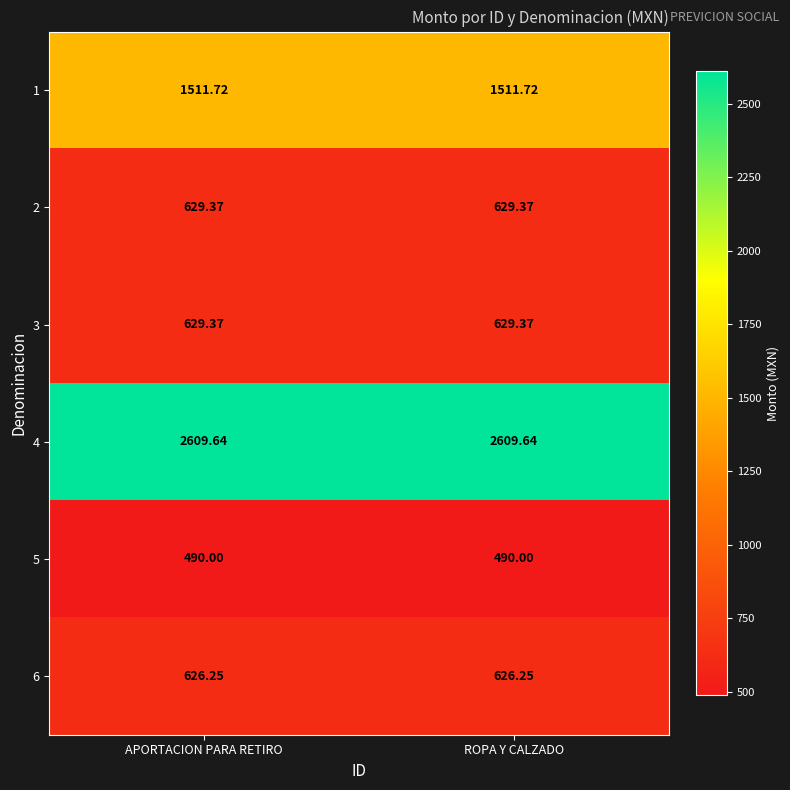

At which category does the chart reach its peak across all series?

APORTACION PARA RETIRO